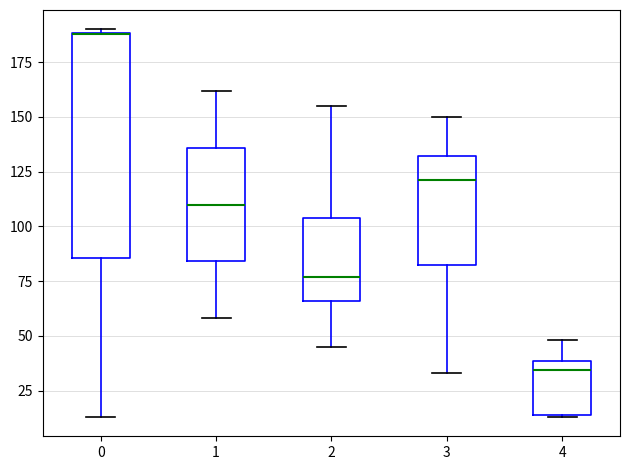

Comparing the boxes themselves (not the whiskers), which one is the tallest?

0